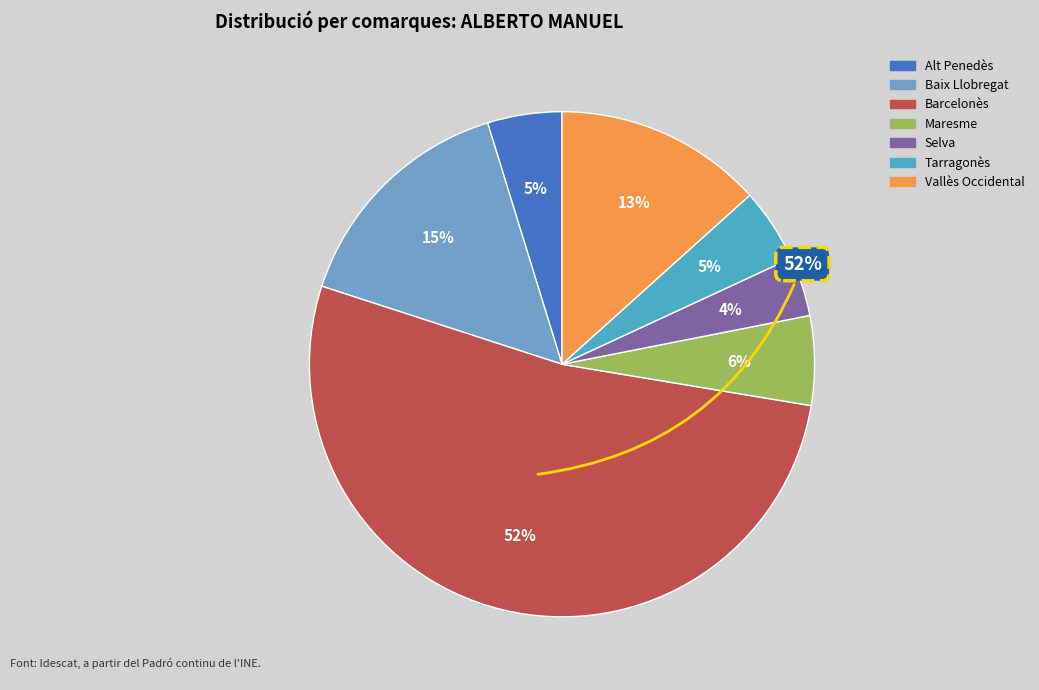

What is the largest slice in the pie chart?

Barcelonès